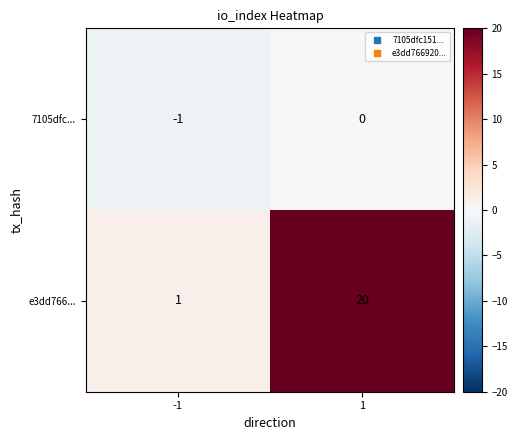

Reading left to right, what are all the values shown in this chart?

7105dfc...: -1=-1	1=0
e3dd766...: -1=1	1=20